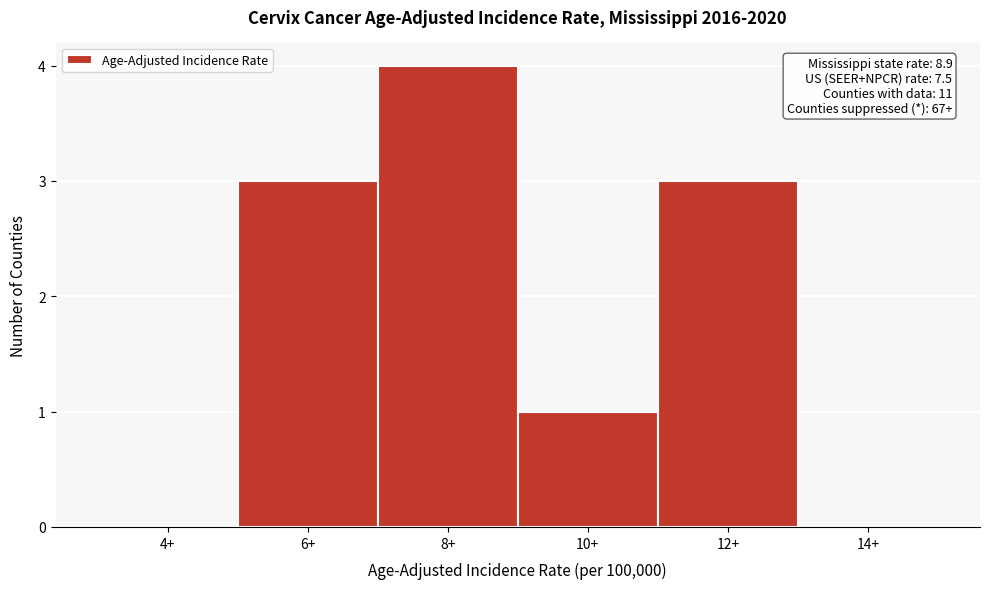

Reading left to right, extract all data points from this chart.

4+=0	6+=3	8+=4	10+=1	12+=3	14+=0